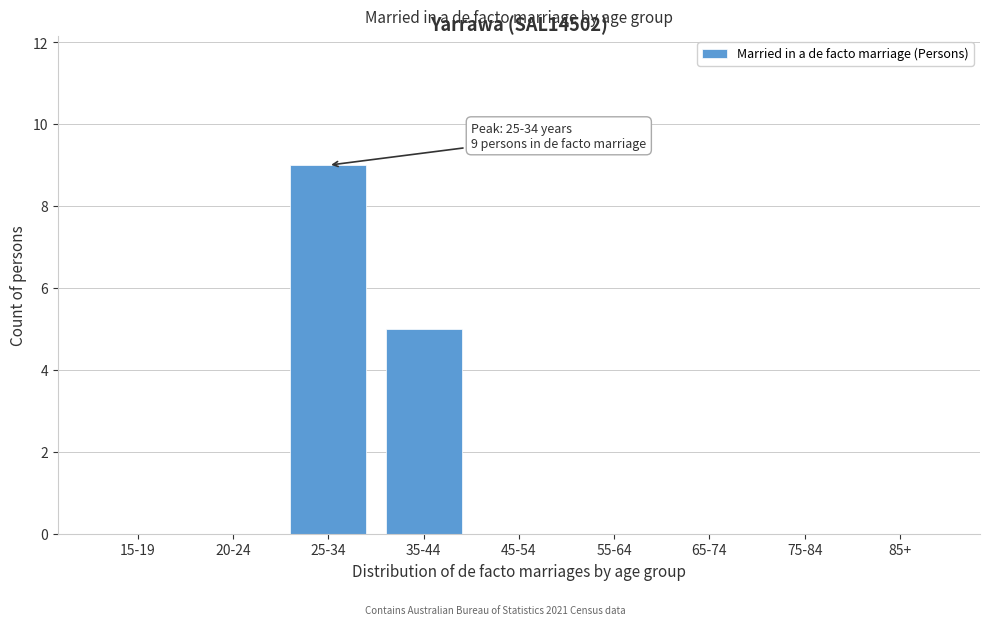

Reading left to right, extract all data points from this chart.

15-19=0	20-24=0	25-34=9	35-44=5	45-54=0	55-64=0	65-74=0	75-84=0	85+=0